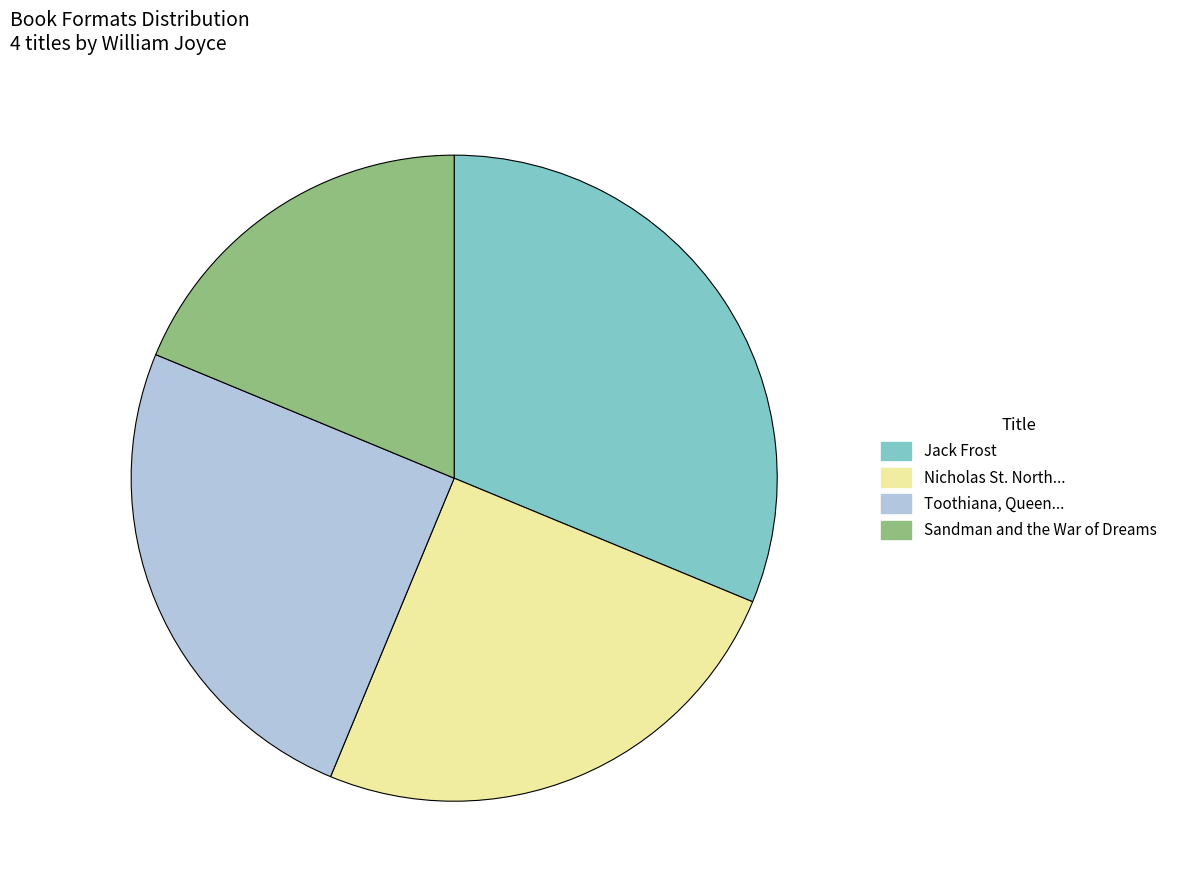

Does any single category account for the majority?

No